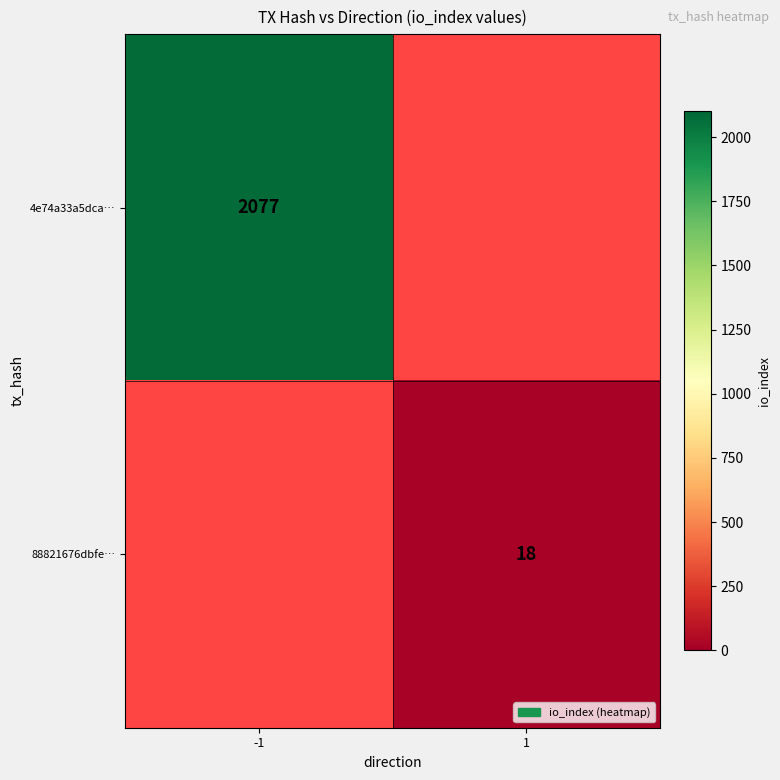

True or false: 4e74a33a5dca… has a value of 2077 at -1.

True